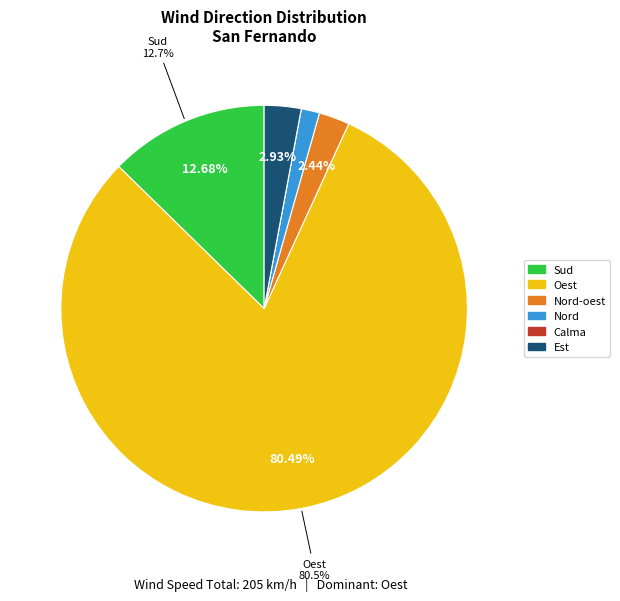

Is there a majority slice in this chart?

Yes